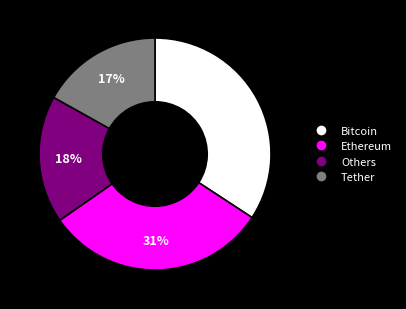

Count the number of slices in the pie.

4